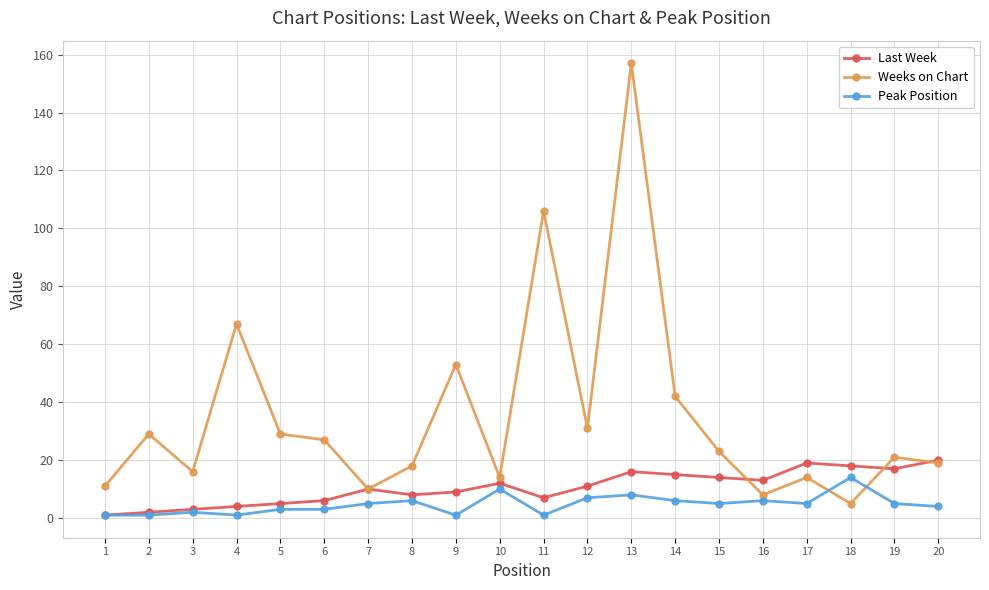

Where is Weeks on Chart nearest to the value 81?

4